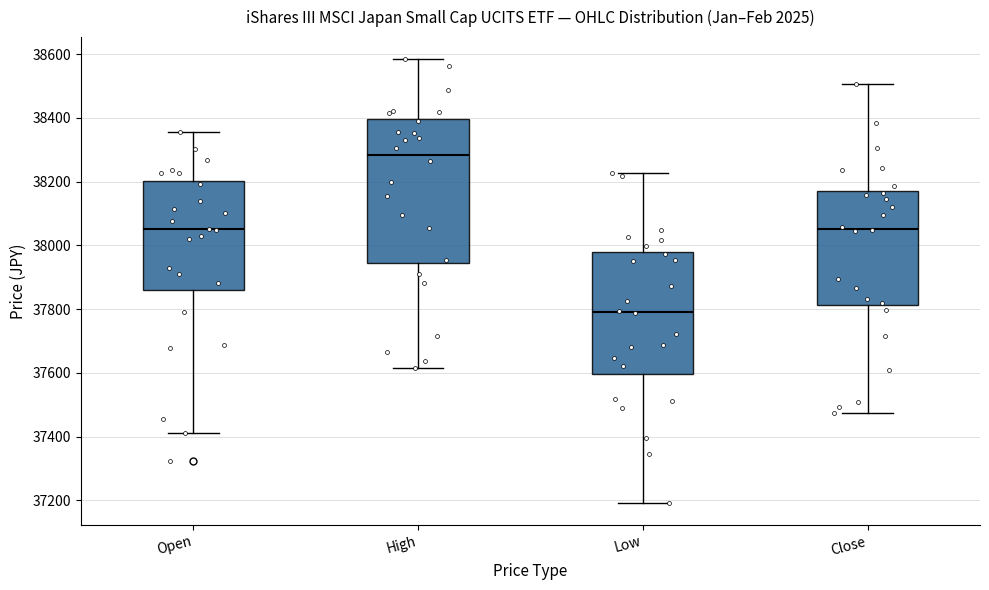

Reading left to right, read every box against the y-axis: the position of its median line, the range the box covers, and the ends of its whiskers. The values are not printed on the chart, so give them approximately, as read against the axis.

Open: median 38060, box 37860 to 38200, whiskers 37420 to 38360
High: median 38280, box 37940 to 38400, whiskers 37620 to 38580
Low: median 37800, box 37600 to 37980, whiskers 37200 to 38220
Close: median 38060, box 37820 to 38160, whiskers 37480 to 38500